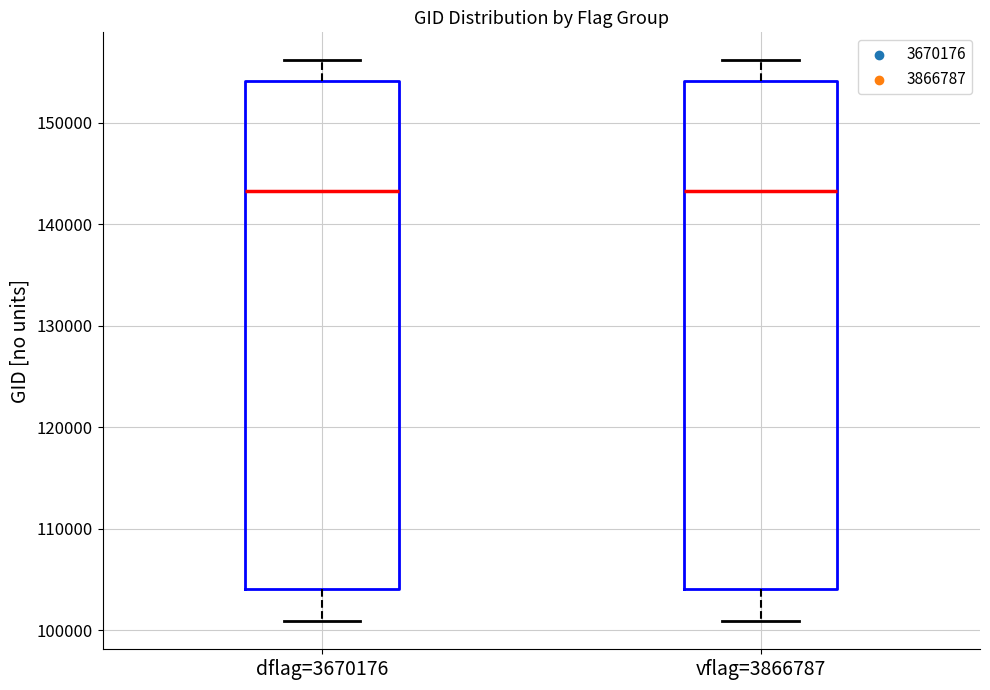

Reading left to right, read every box against the y-axis: the position of its median line, the range the box covers, and the ends of its whiskers. The values are not printed on the chart, so give them approximately, as read against the axis.

dflag=3670176: median 143000, box 104000 to 154000, whiskers 101000 to 156000
vflag=3866787: median 143000, box 104000 to 154000, whiskers 101000 to 156000